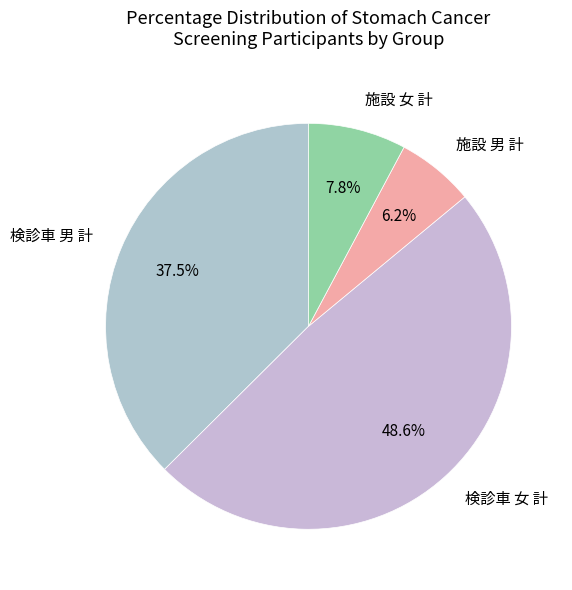

Is there a majority slice in this chart?

No